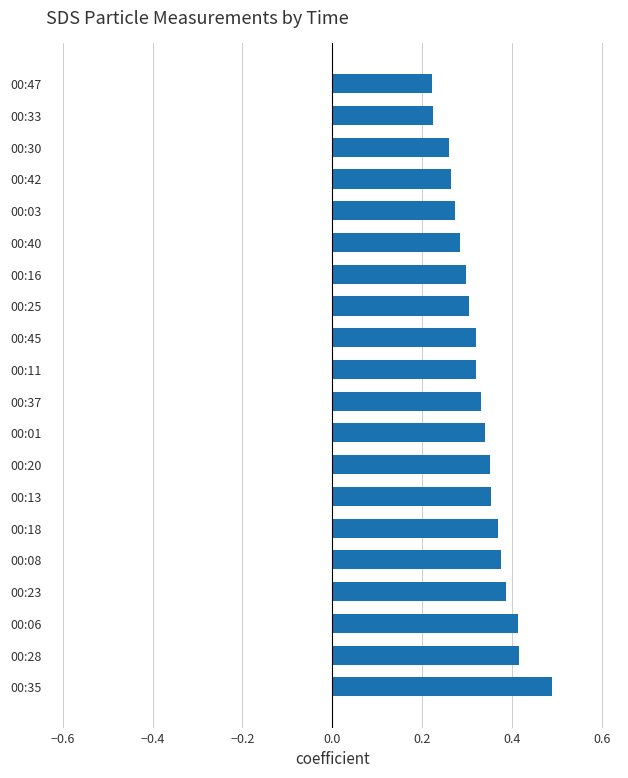

The value at 00:25 is 0.4. True or false?

False